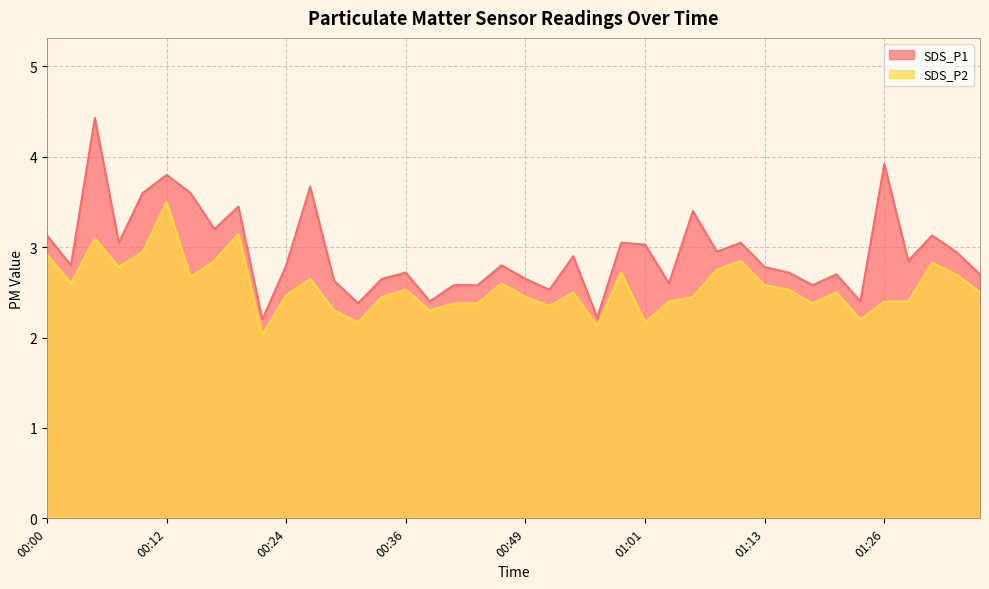

True or false: SDS_P2 and SDS_P1 intersect in this chart.

False